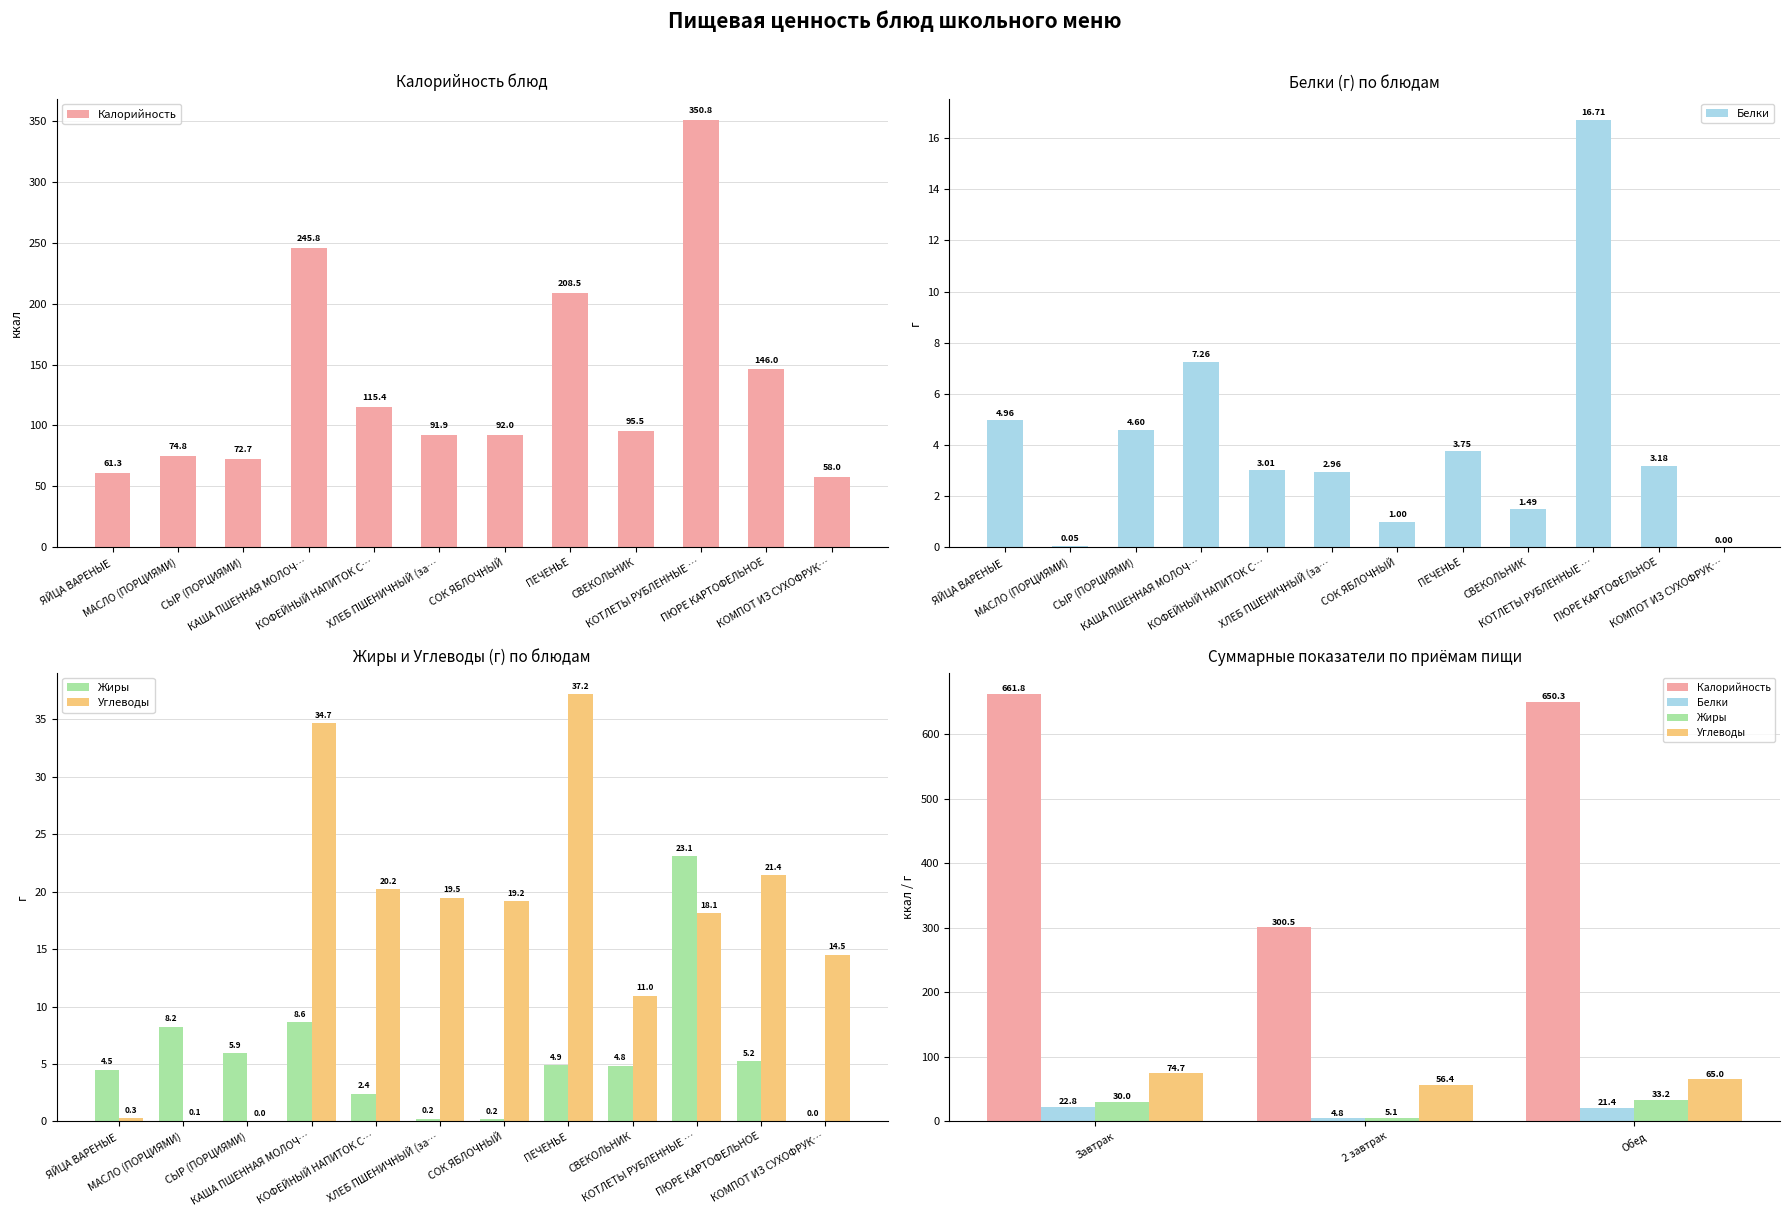

Between Завтрак and Обед, which is larger?

Завтрак